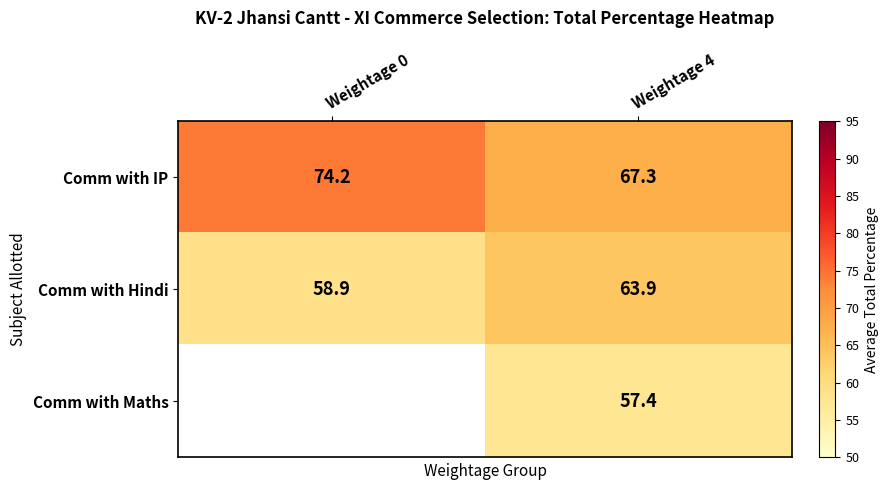

Rank the series at Weightage 4 from lowest to highest value.

Comm with Maths, Comm with Hindi, Comm with IP